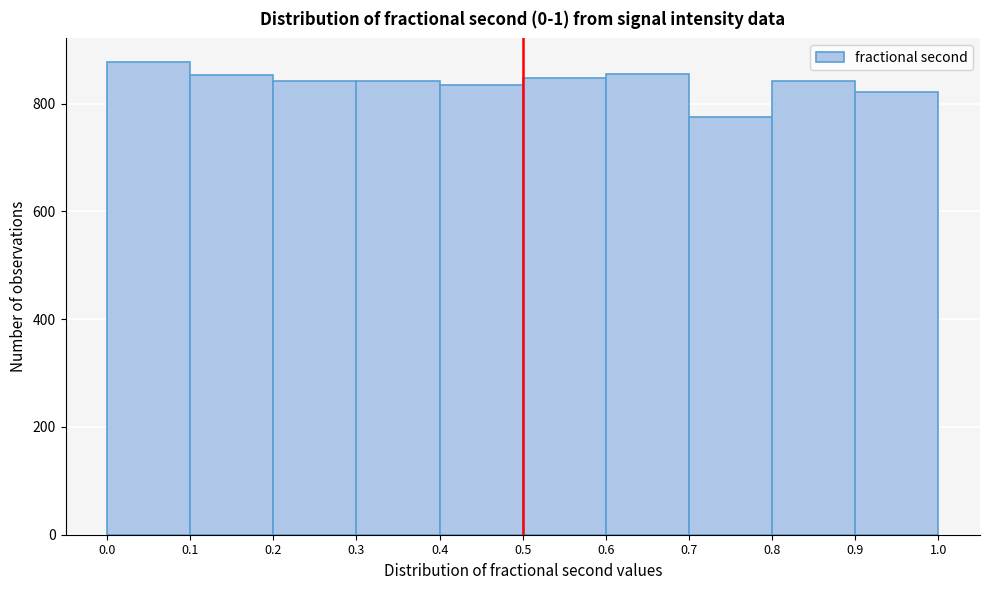

How tall is the bar that spans 0.3 to 0.4 on the x-axis? The values are not printed on the chart, so give them approximately, as read against the axis.

840